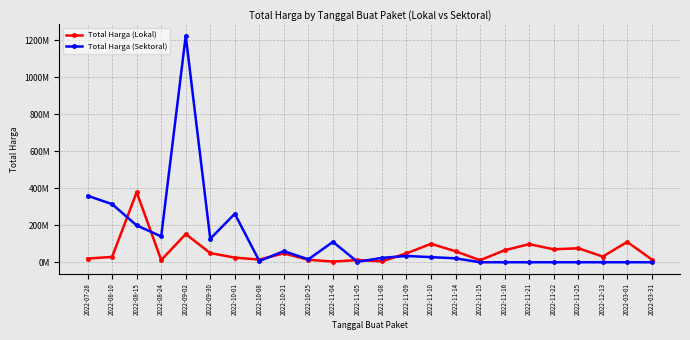

Does the chart have visible grid lines?

Yes